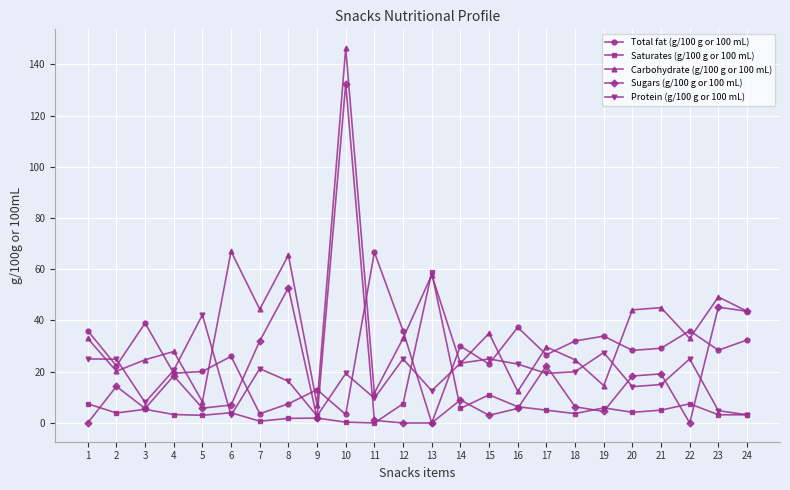

What is the sum of the Sugars (g/100 g or 100 mL) values at 10 and 14?

141.3